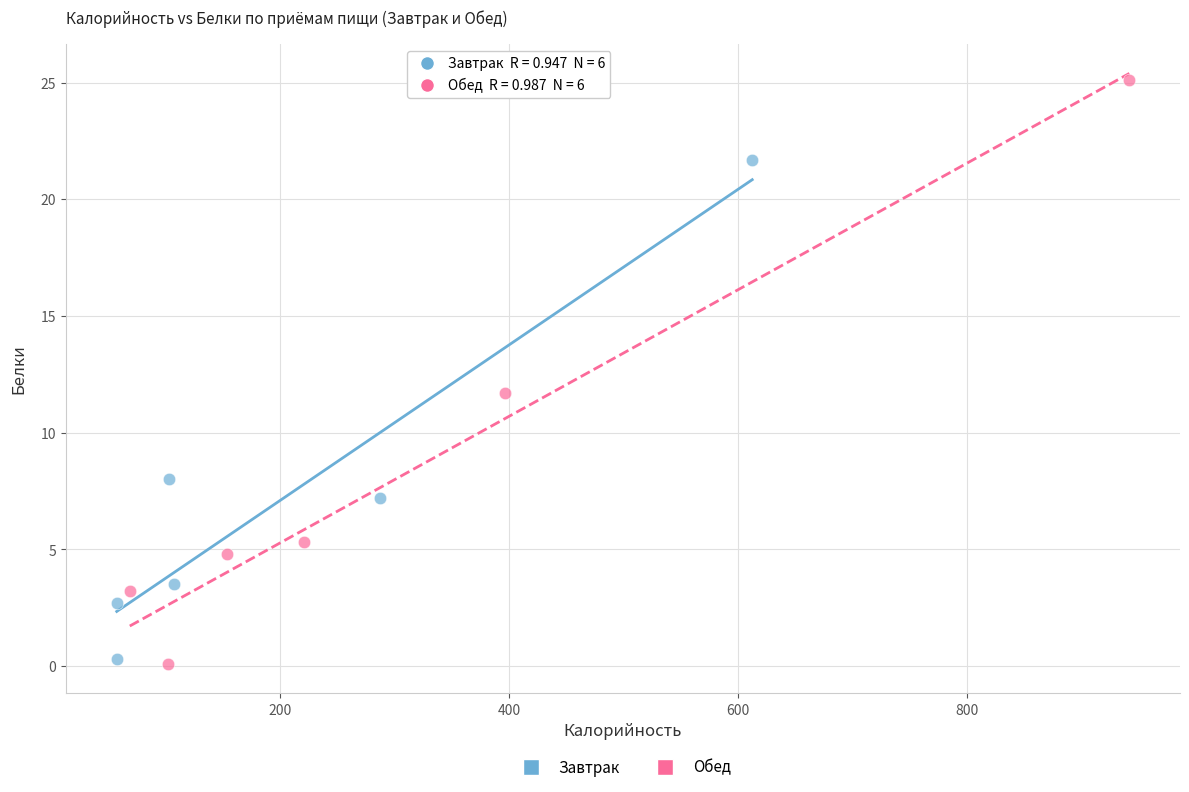

Which series has the widest spread of Y values?

Обед